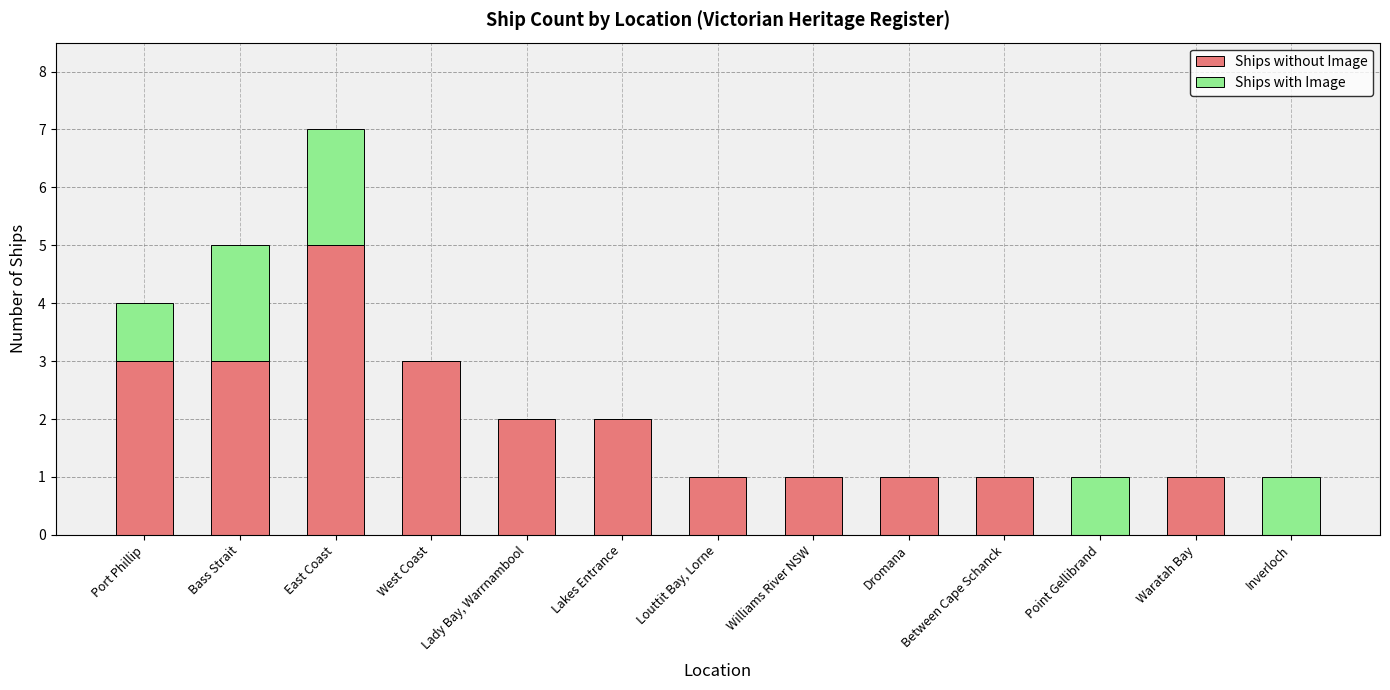

What is the maximum value for Ships without Image?

5